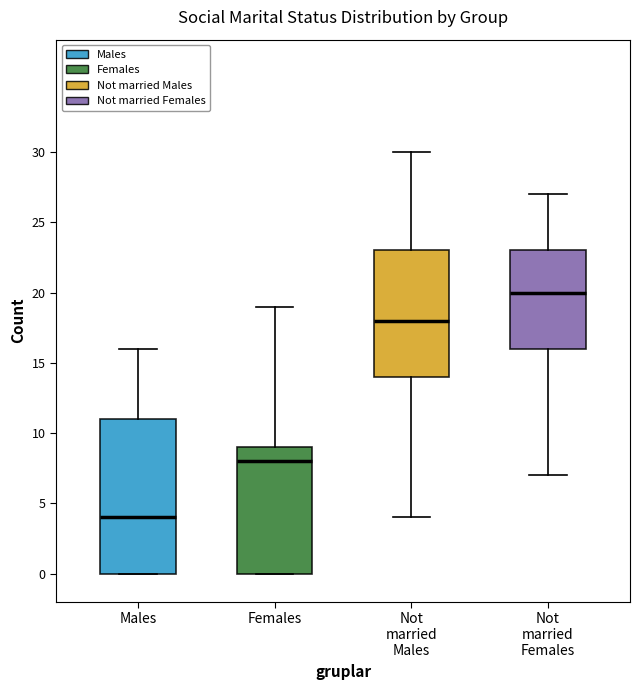

Which box has the lowest median line?

Males